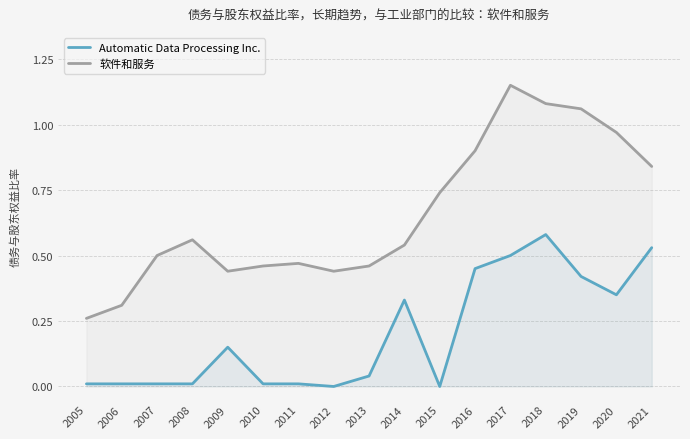

What is the difference between the maximum and second lowest values in the Automatic Data Processing Inc. series?

0.6